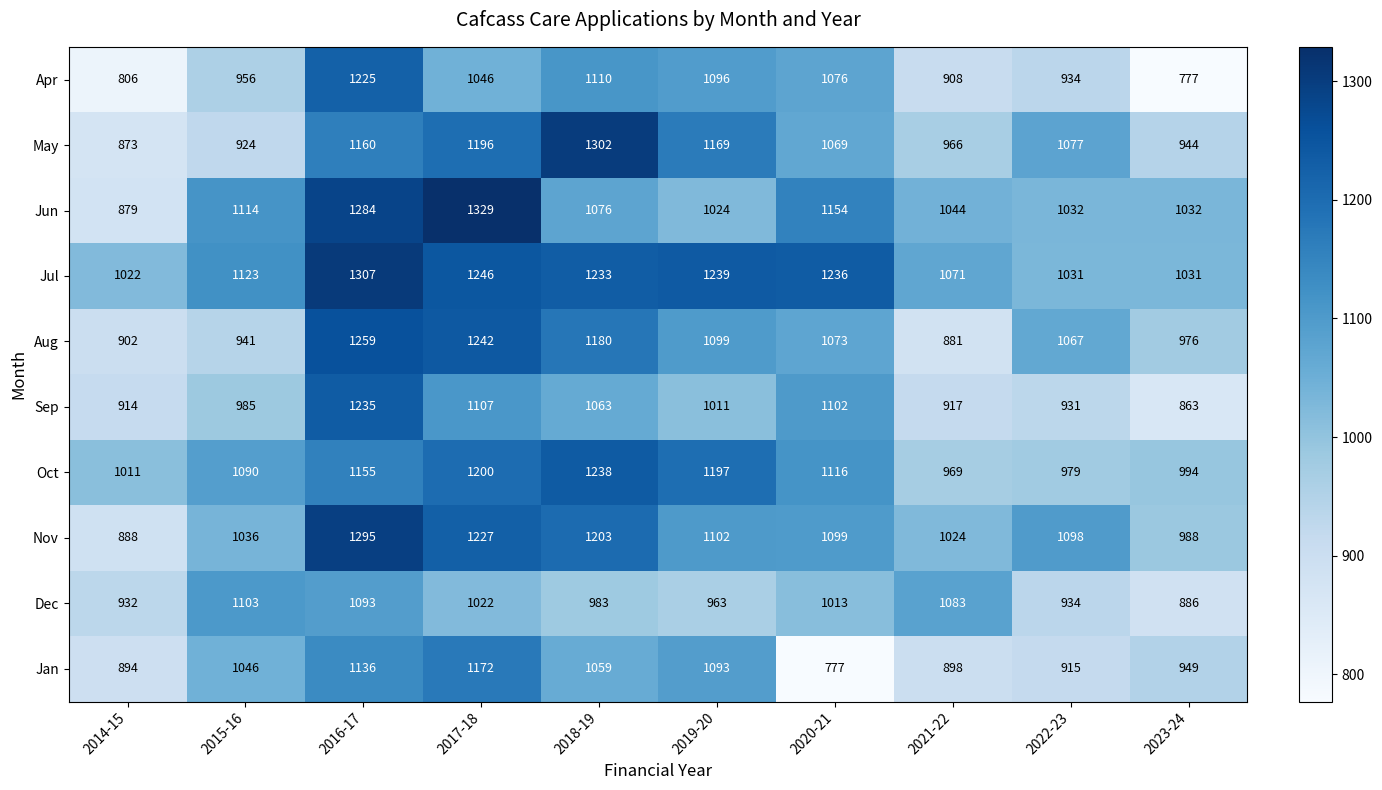

At which label does Oct first exceed 1116?

2016-17